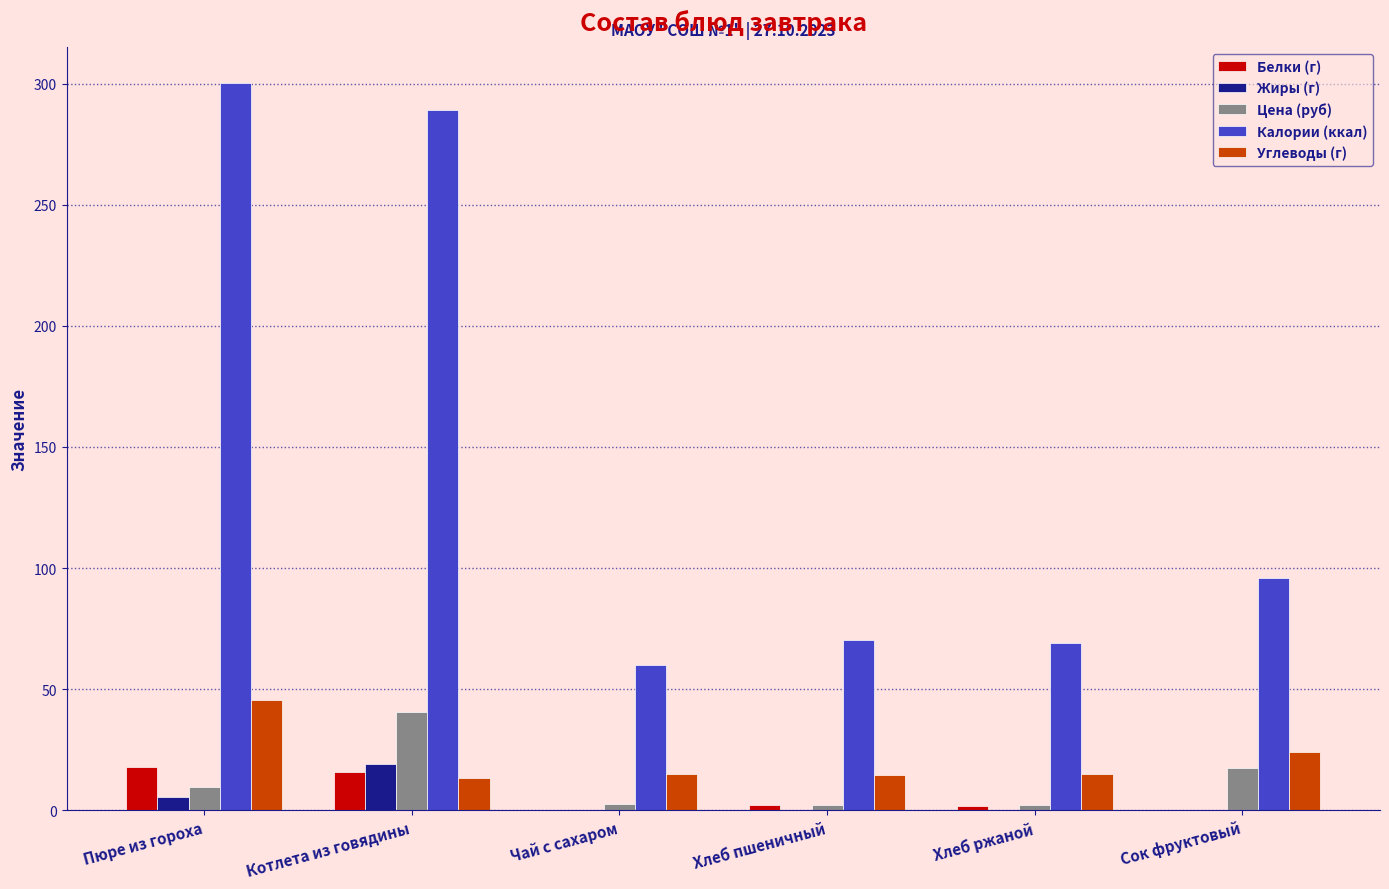

What are all the series names shown in the legend?

Белки (г), Жиры (г), Цена (руб), Калории (ккал), Углеводы (г)